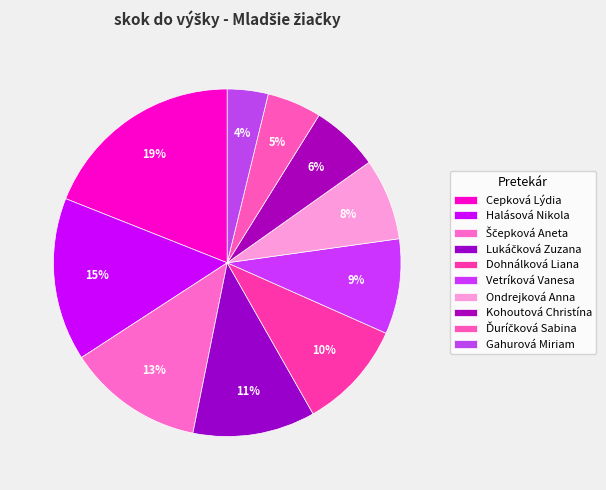

How many slices are in this pie chart?

10